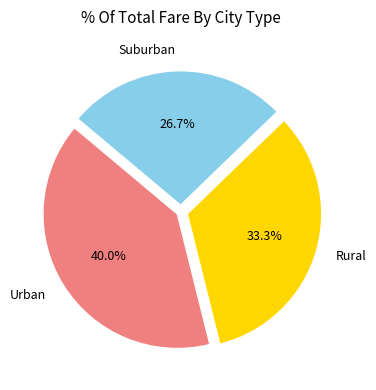

Between Suburban and Rural, which is larger?

Rural